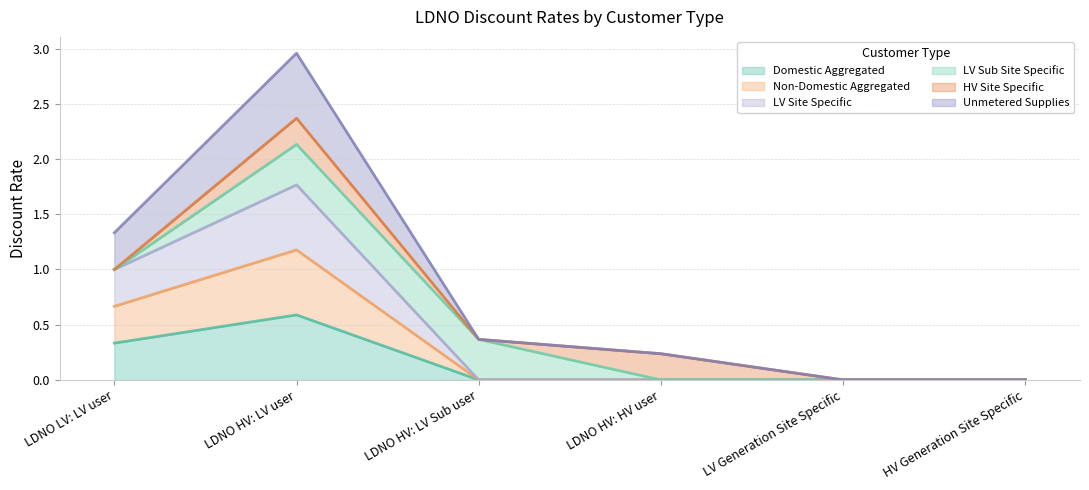

At which label does Unmetered Supplies reach its peak?

LDNO HV: LV user